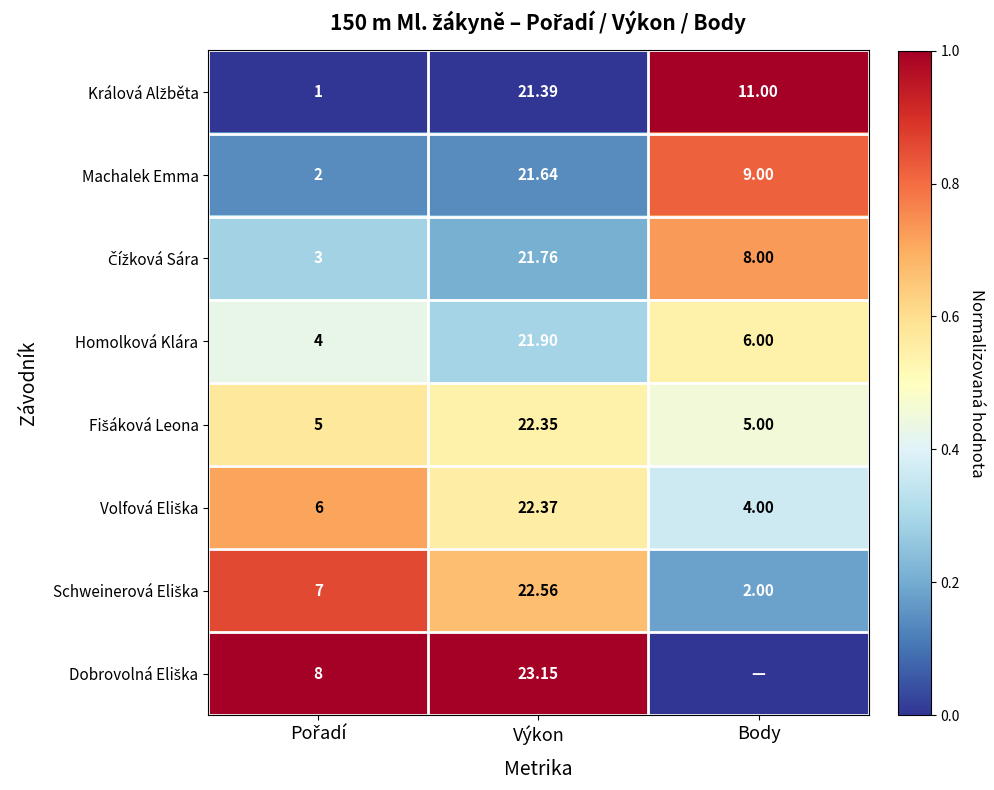

Where is Homolková Klára nearest to the value 12?

Body